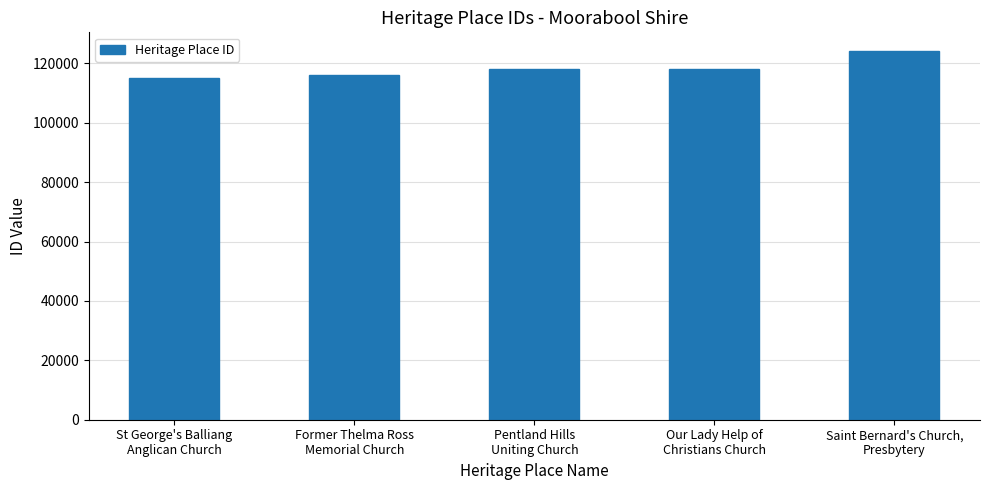

Does the chart contain stacked bars?

No